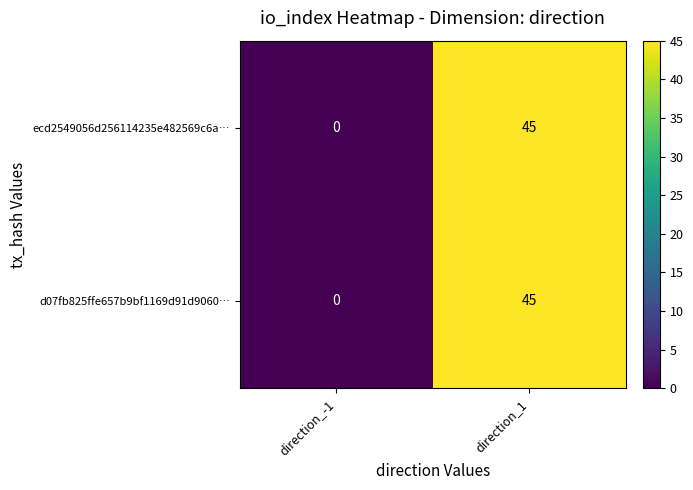

Where is ecd2549056d256114235e482569c6a… nearest to the value 22?

direction_-1